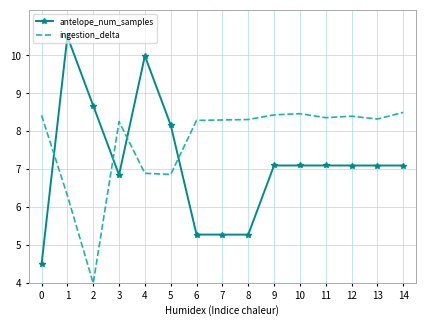

True or false: antelope_num_samples and ingestion_delta intersect in this chart.

True